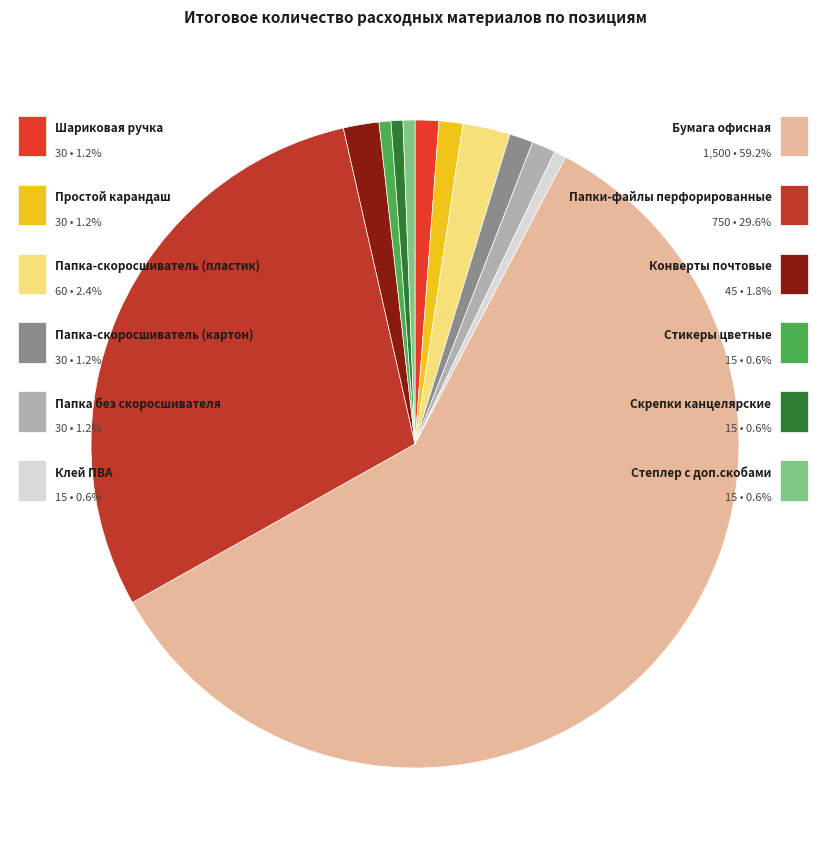

Does any single category account for the majority?

Yes